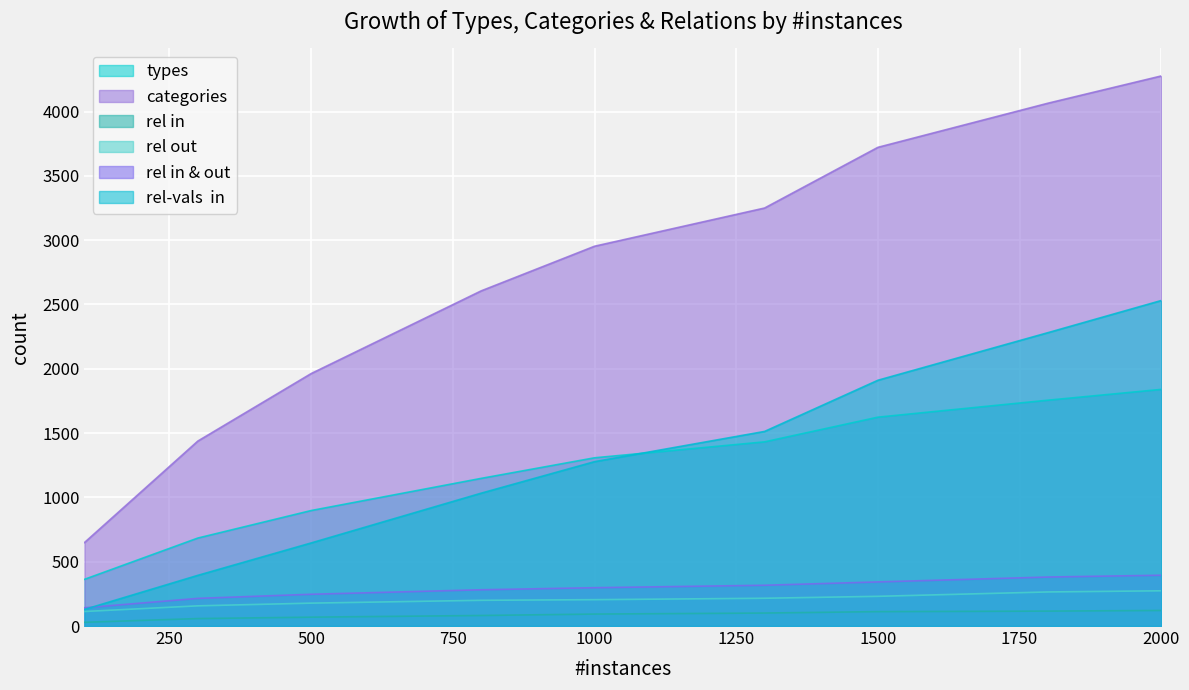

Which series has the largest range (max minus min)?

categories